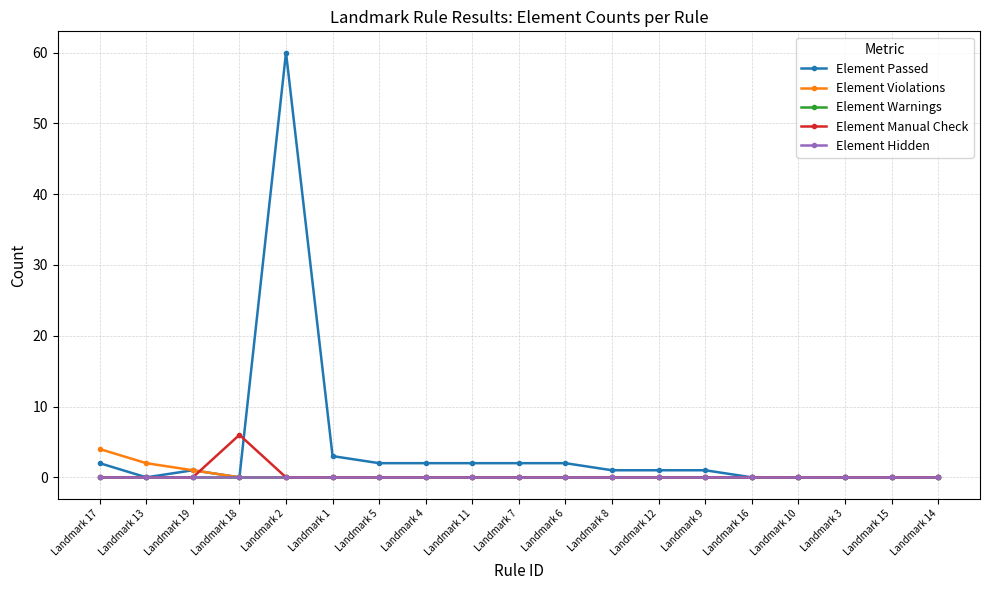

Reading left to right, list all the values displayed in this chart.

Element Passed: Landmark 17=2	Landmark 13=0	Landmark 19=1	Landmark 18=0	Landmark 2=60	Landmark 1=3	Landmark 5=2	Landmark 4=2	Landmark 11=2	Landmark 7=2	Landmark 6=2	Landmark 8=1	Landmark 12=1	Landmark 9=1	Landmark 16=0	Landmark 10=0	Landmark 3=0	Landmark 15=0	Landmark 14=0
Element Violations: Landmark 17=4	Landmark 13=2	Landmark 19=1	Landmark 18=0	Landmark 2=0	Landmark 1=0	Landmark 5=0	Landmark 4=0	Landmark 11=0	Landmark 7=0	Landmark 6=0	Landmark 8=0	Landmark 12=0	Landmark 9=0	Landmark 16=0	Landmark 10=0	Landmark 3=0	Landmark 15=0	Landmark 14=0
Element Warnings: Landmark 17=0	Landmark 13=0	Landmark 19=0	Landmark 18=0	Landmark 2=0	Landmark 1=0	Landmark 5=0	Landmark 4=0	Landmark 11=0	Landmark 7=0	Landmark 6=0	Landmark 8=0	Landmark 12=0	Landmark 9=0	Landmark 16=0	Landmark 10=0	Landmark 3=0	Landmark 15=0	Landmark 14=0
Element Manual Check: Landmark 17=0	Landmark 13=0	Landmark 19=0	Landmark 18=6	Landmark 2=0	Landmark 1=0	Landmark 5=0	Landmark 4=0	Landmark 11=0	Landmark 7=0	Landmark 6=0	Landmark 8=0	Landmark 12=0	Landmark 9=0	Landmark 16=0	Landmark 10=0	Landmark 3=0	Landmark 15=0	Landmark 14=0
Element Hidden: Landmark 17=0	Landmark 13=0	Landmark 19=0	Landmark 18=0	Landmark 2=0	Landmark 1=0	Landmark 5=0	Landmark 4=0	Landmark 11=0	Landmark 7=0	Landmark 6=0	Landmark 8=0	Landmark 12=0	Landmark 9=0	Landmark 16=0	Landmark 10=0	Landmark 3=0	Landmark 15=0	Landmark 14=0